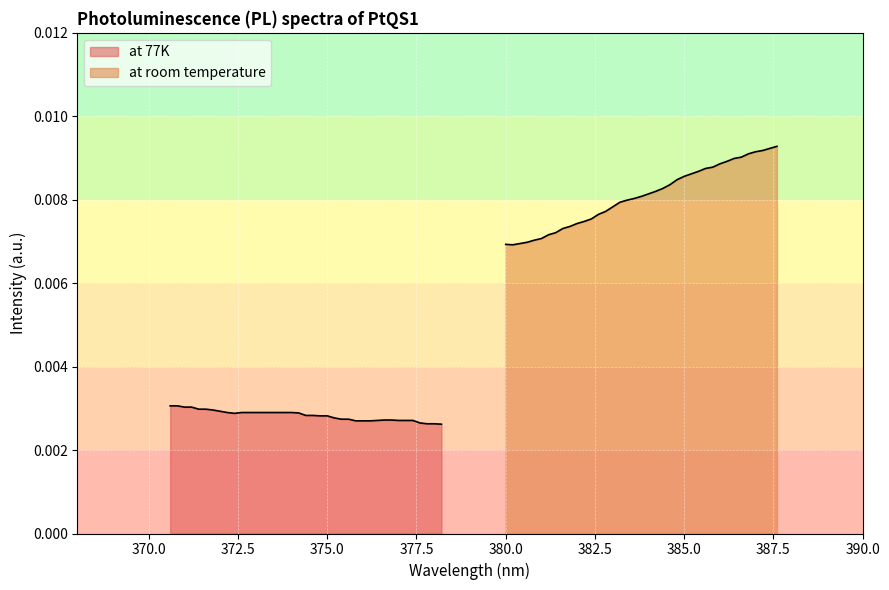

How many distinct data groups are displayed?

2